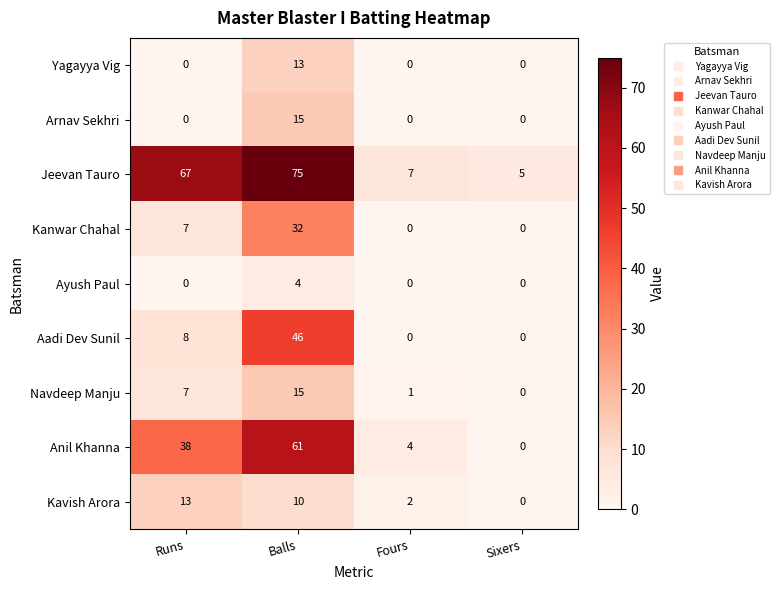

What is the difference between the second highest and minimum values in the Anil Khanna series?

38